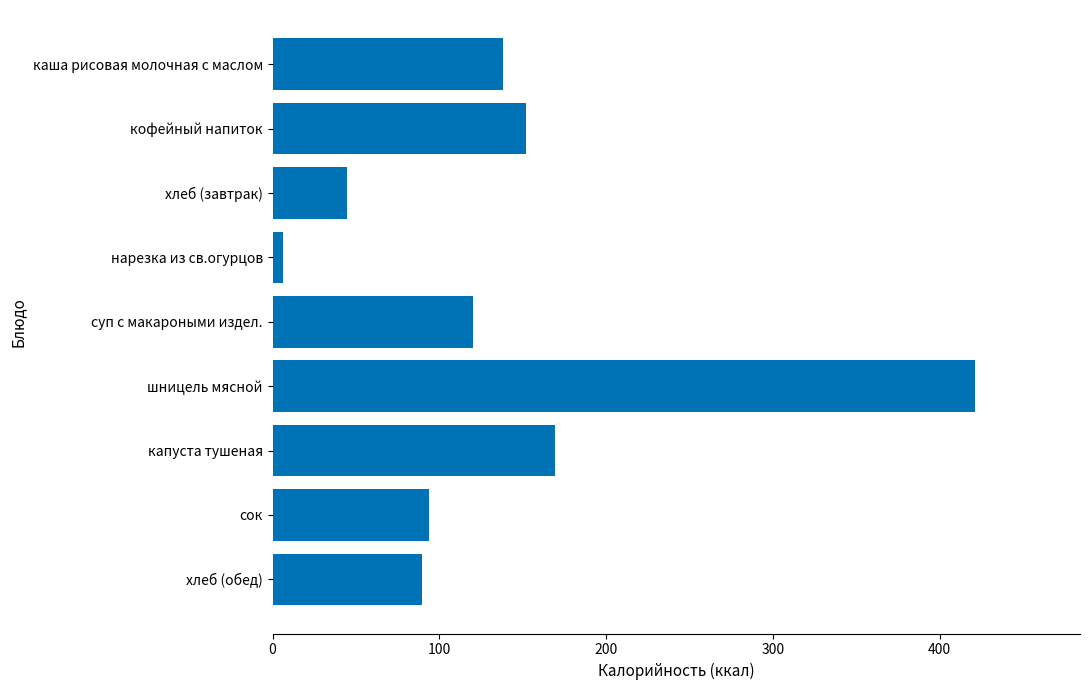

How many values are below 120?

4